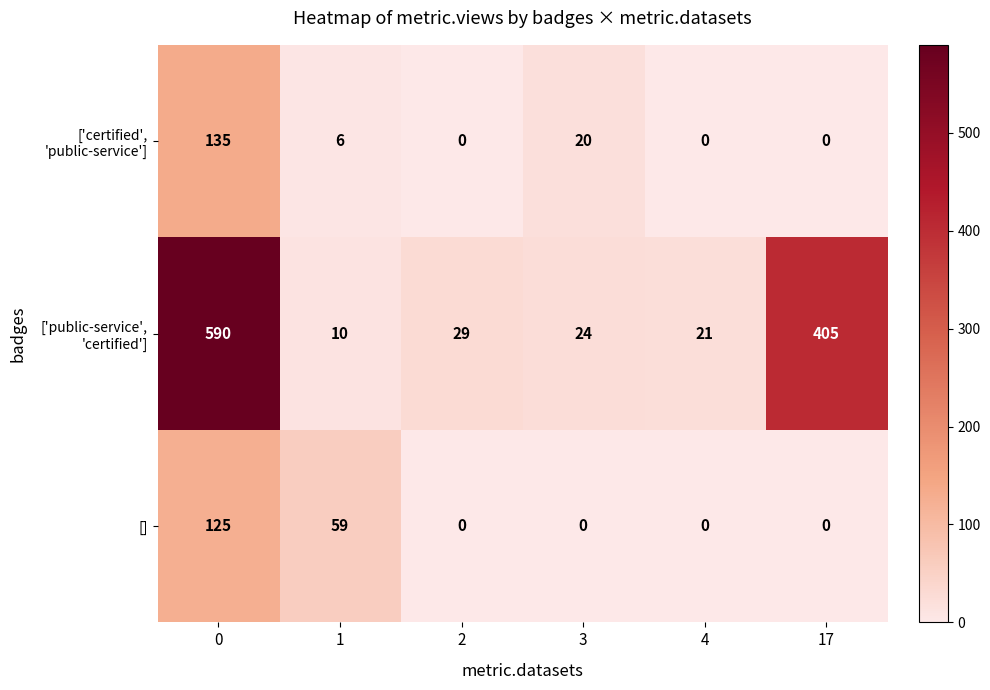

True or false: [] has a value of -77 at 17.

False